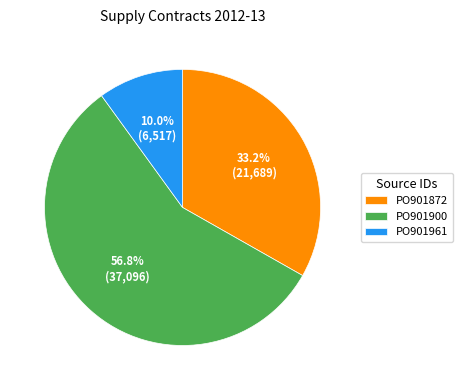

Which slice is the largest?

PO901900